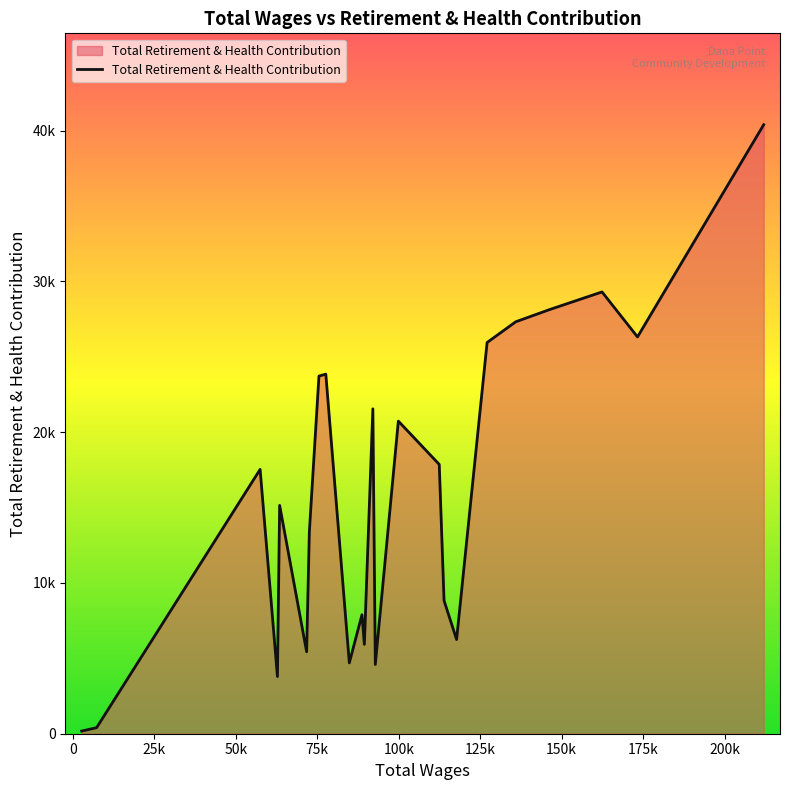

Reading left to right, what are all the values shown in this chart?

211996.0=40388	173269.0=26314	162381.0=29297	146238.0=28123	135895.0=27317	127116.0=25943	117754.0=6246	113907.0=8828	112433.0=17859	99883.0=20730	92811.0=4591	92059.0=21546	89451.0=5927	88724.0=7892	84839.0=4699	77624.0=23845	75523.0=23716	72569.0=13363	71737.0=5434	63456.0=15142	62778.0=3793	57463.0=17527	7289.0=401	2716.0=177